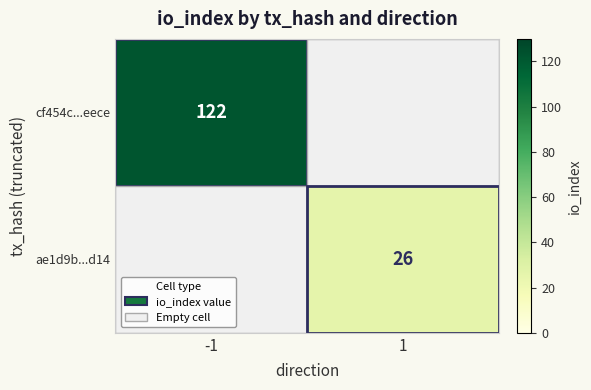

The value of ae1d9b...d14 at 1 is 26. True or false?

True